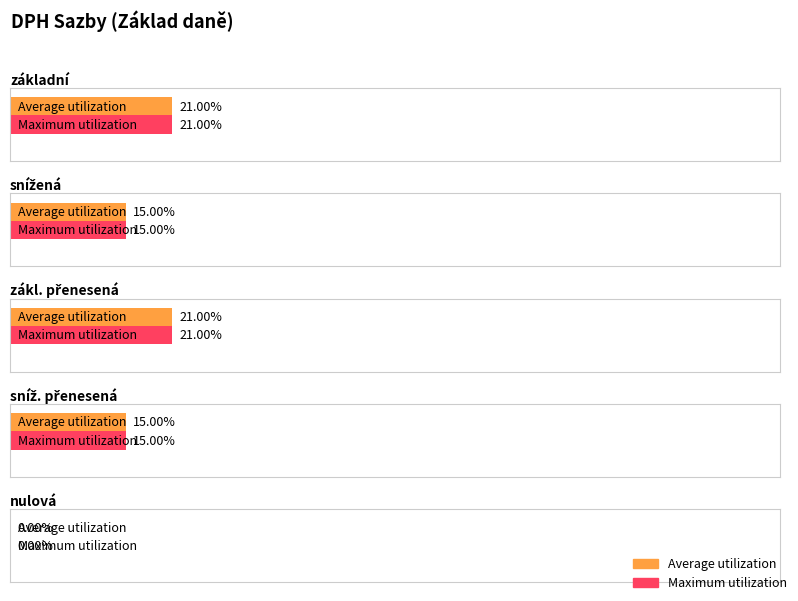

At which category is the sum across all series the highest?

základní